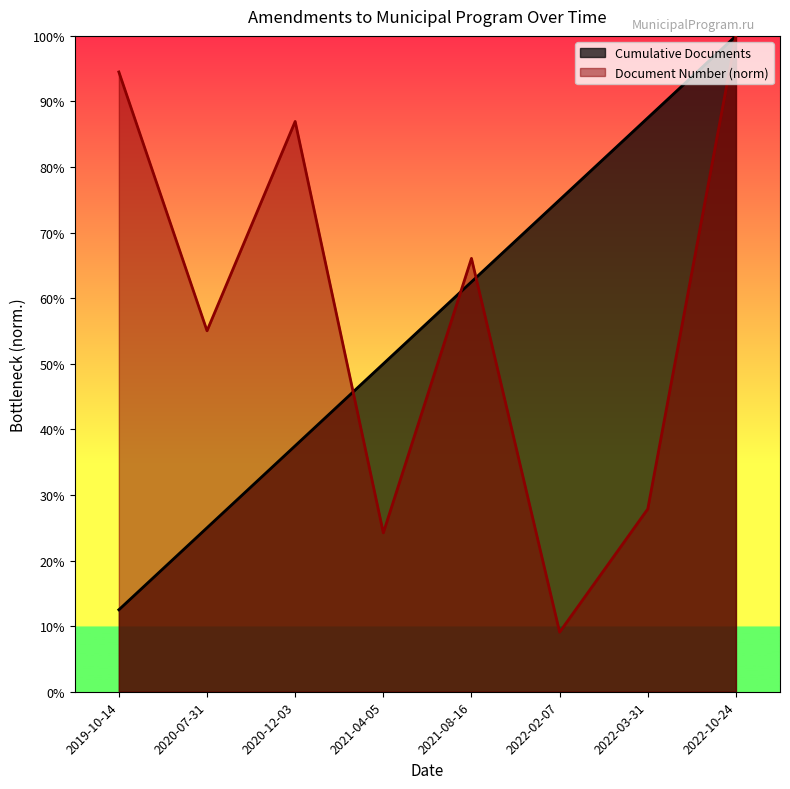

How many lines are shown in the chart?

2